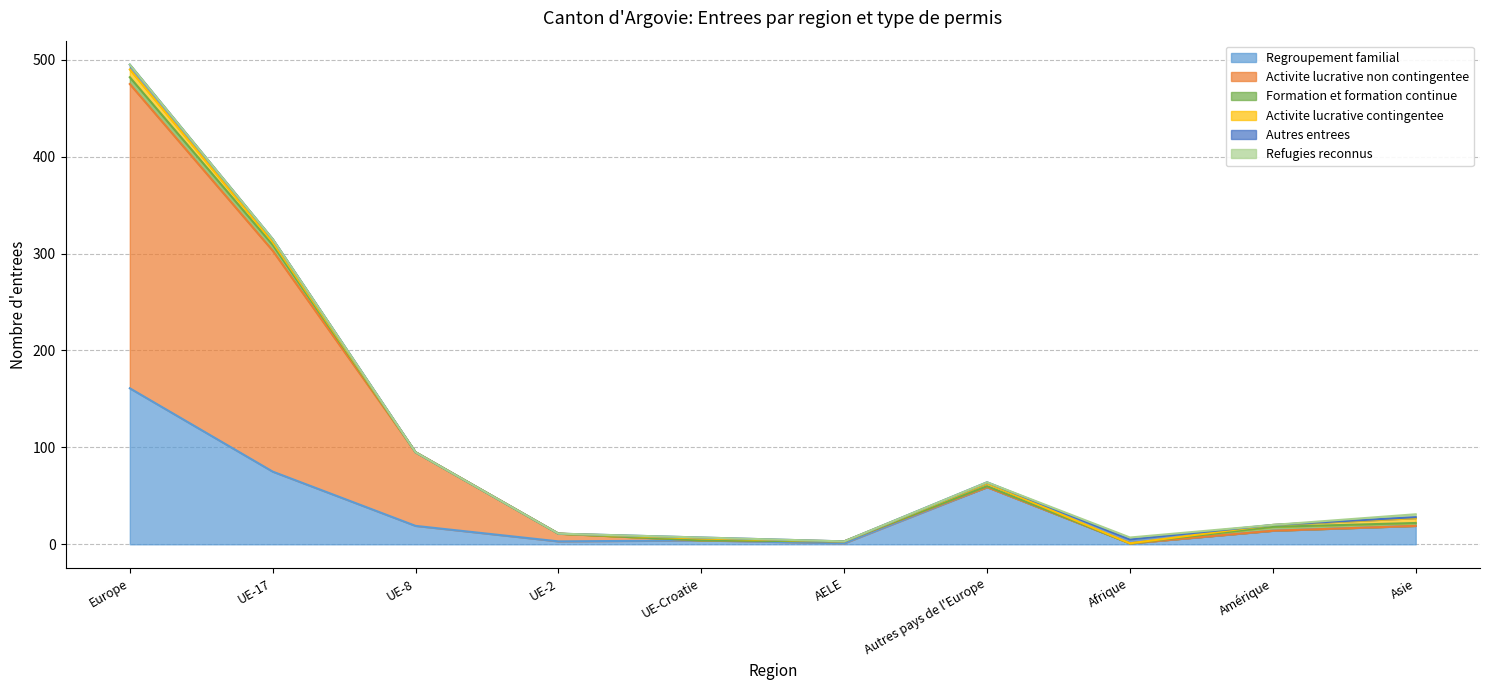

True or false: Activite lucrative contingentee has more than 2 points higher than both neighbors.

False